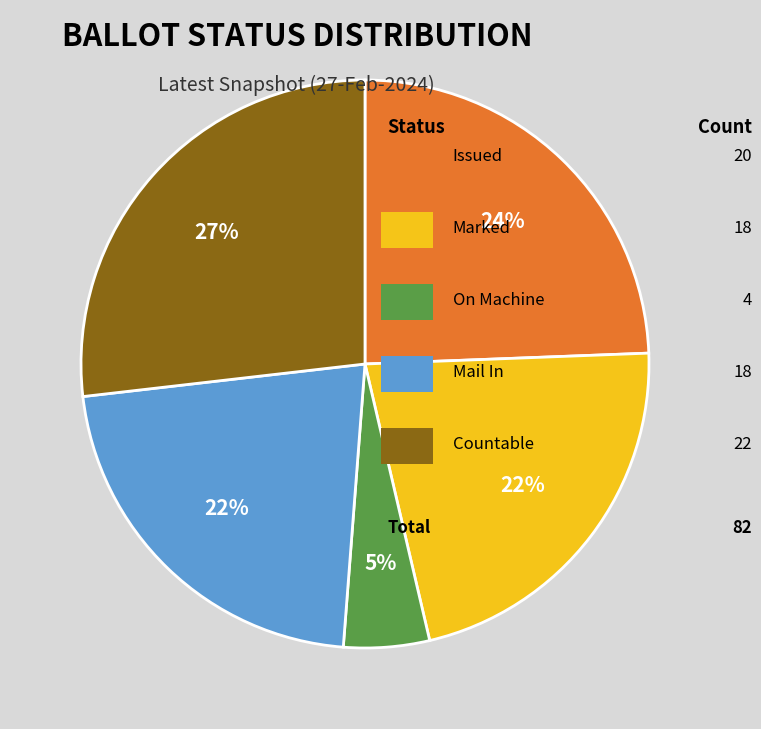

Is there a majority slice in this chart?

No